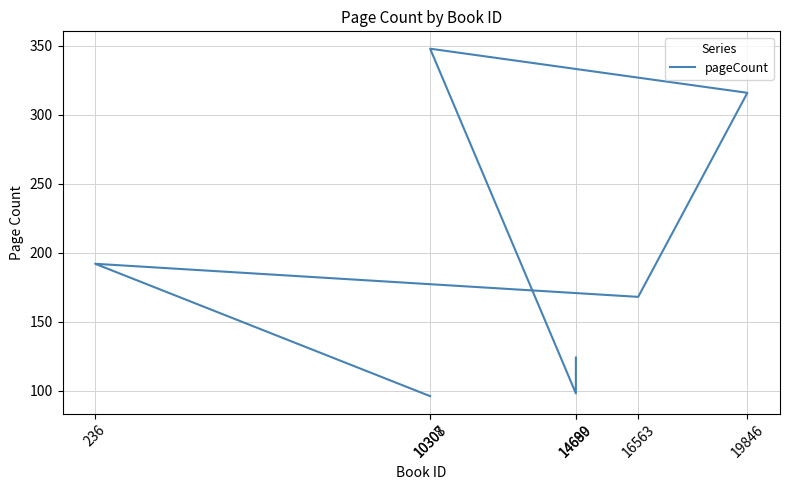

Which has a higher value, 14689 or 10307?

14689